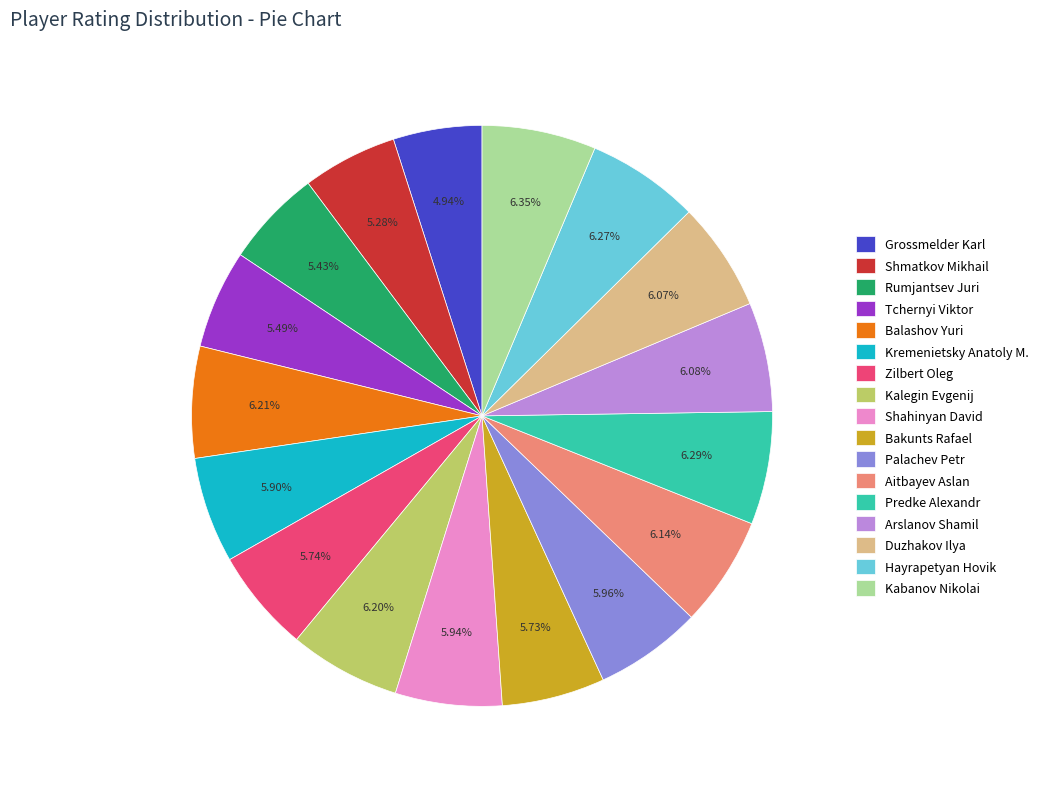

To the nearest percent, what is the combined percentage of Rumjantsev Juri and Arslanov Shamil?

12%